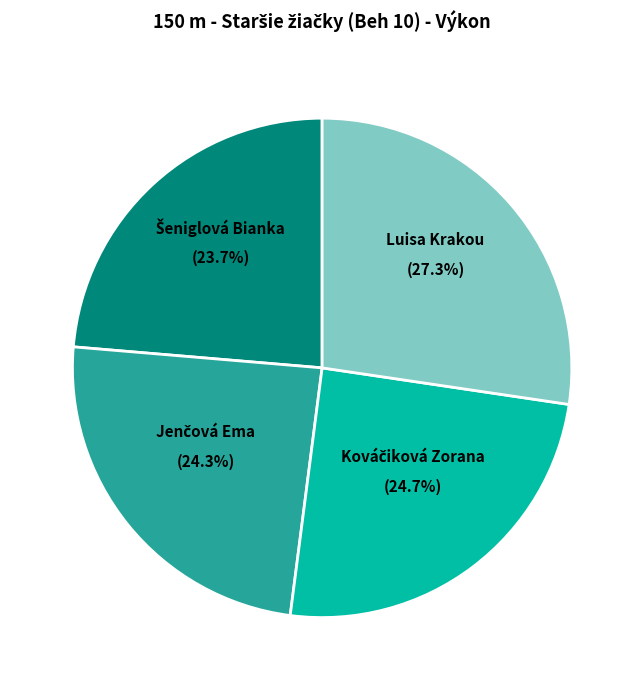

Is there any slice that represents more than half of the pie?

No